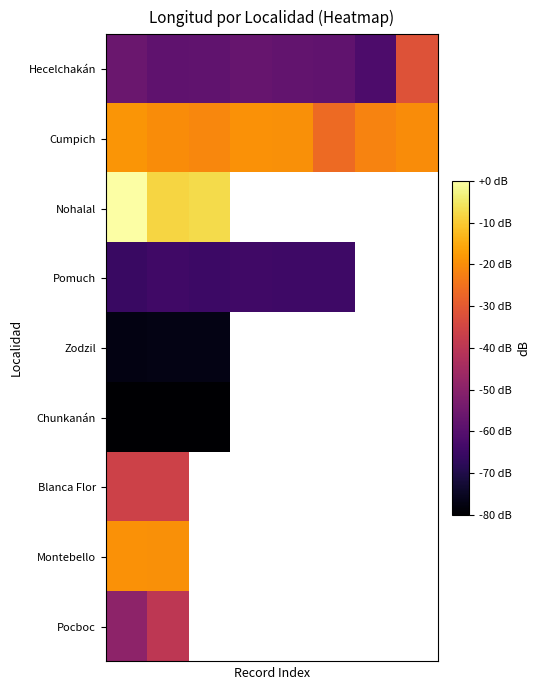

At how many categories does at least one series exceed -33?

8